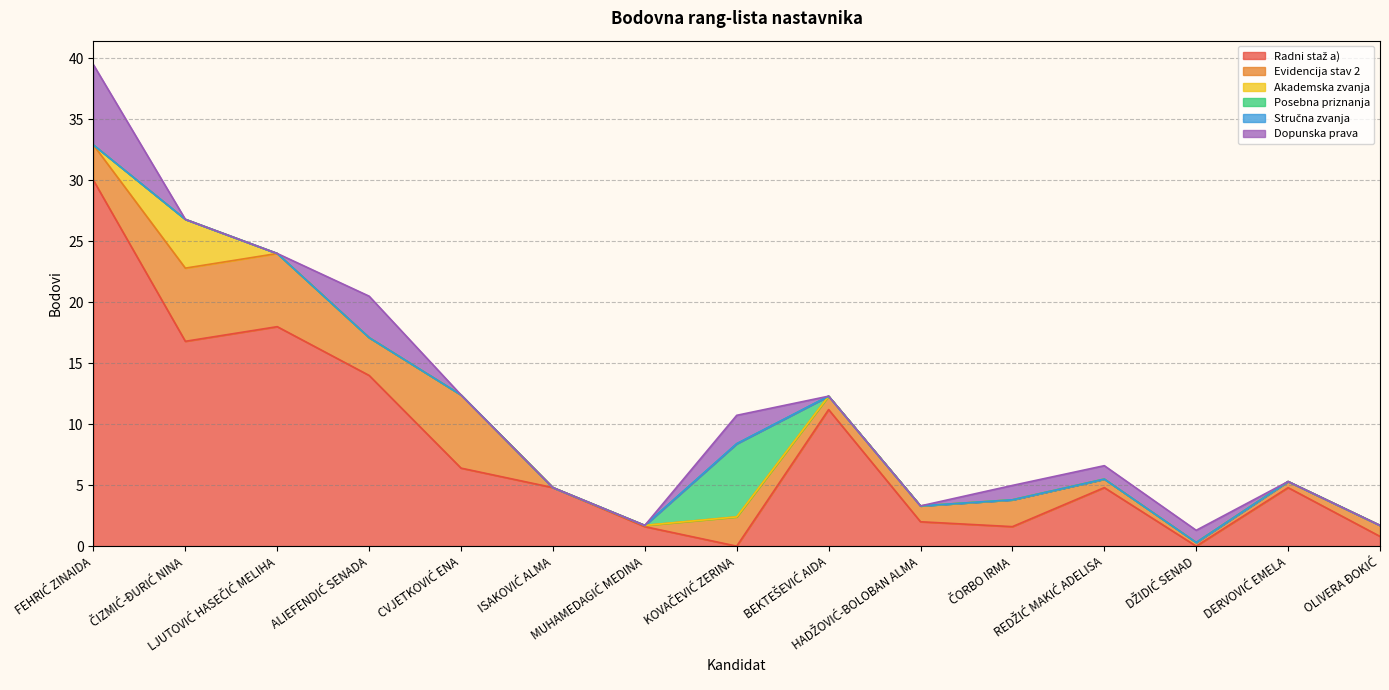

What is the spread (max minus min) of values at BEKTEŠEVIĆ AIDA?

11.2